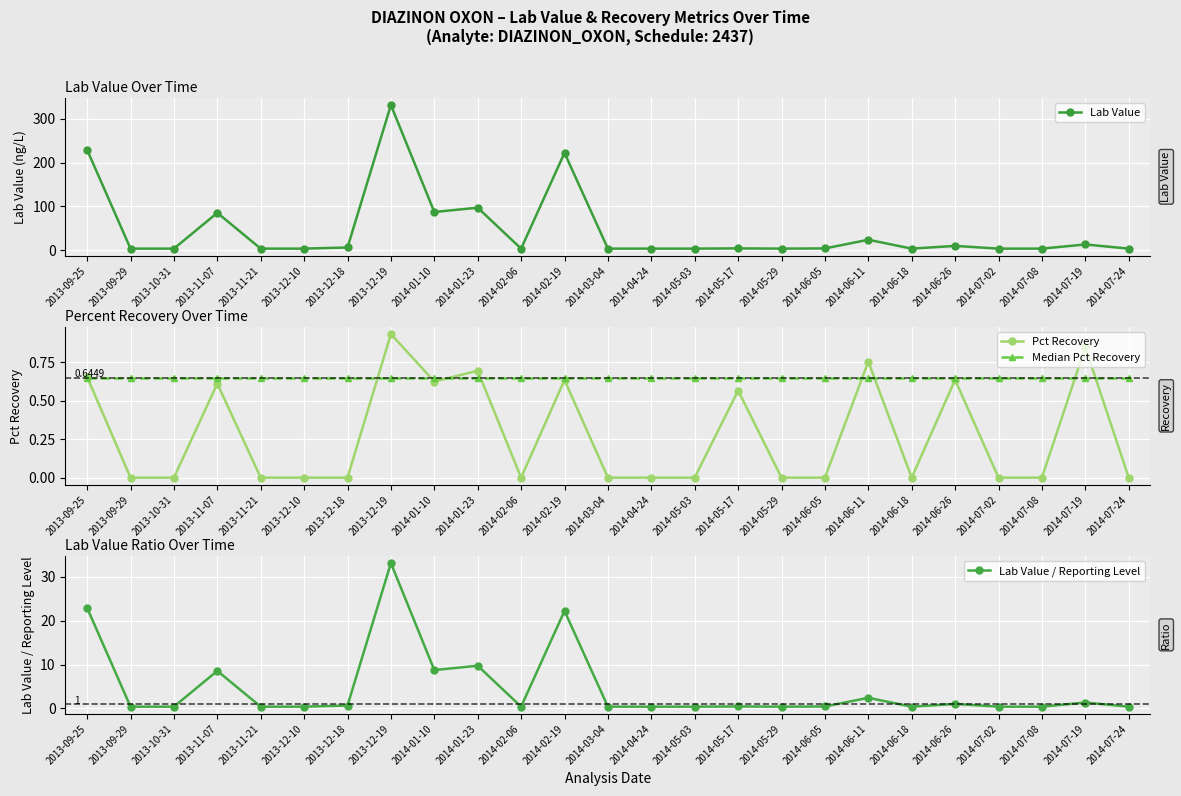

How many interior local peaks does the Pct Recovery series have?

8